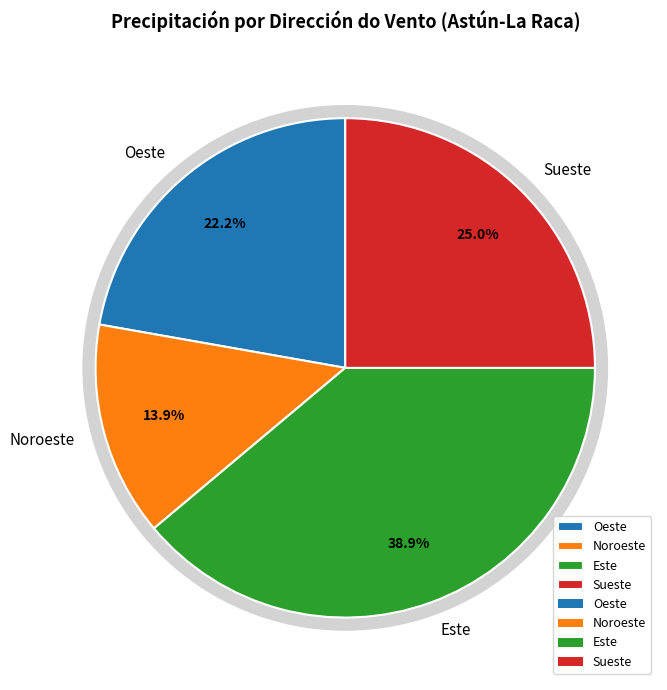

Is Oeste the majority of the pie?

No